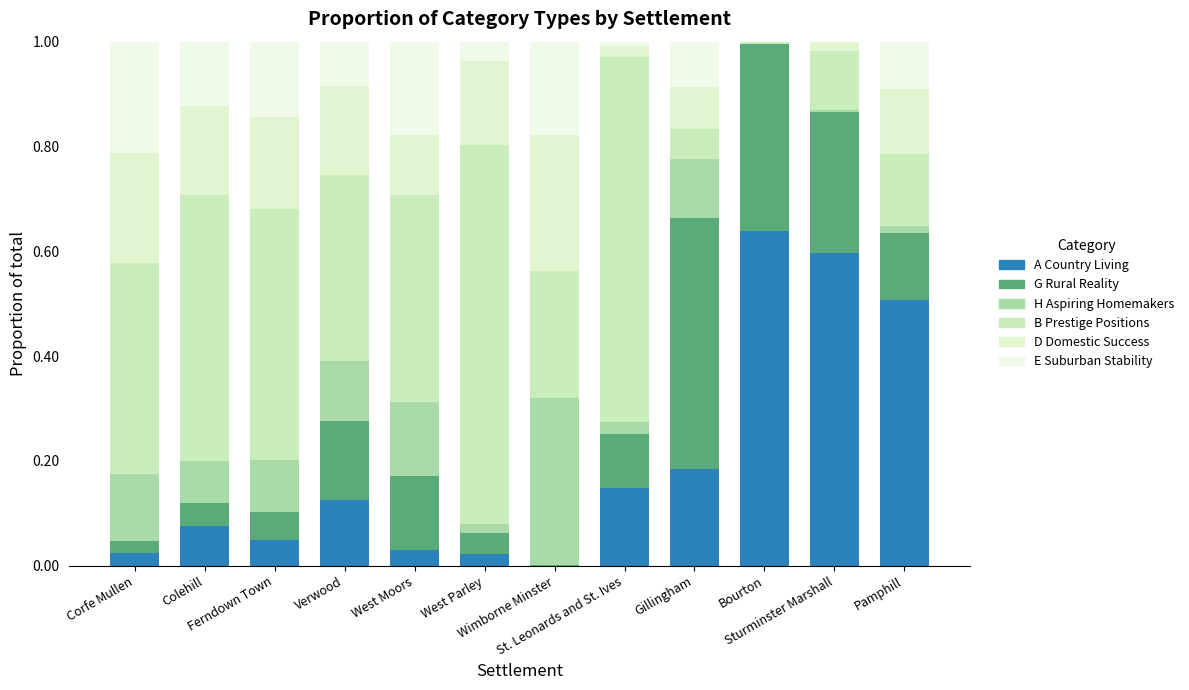

Which series changed the most between Gillingham and Pamphill?

G Rural Reality